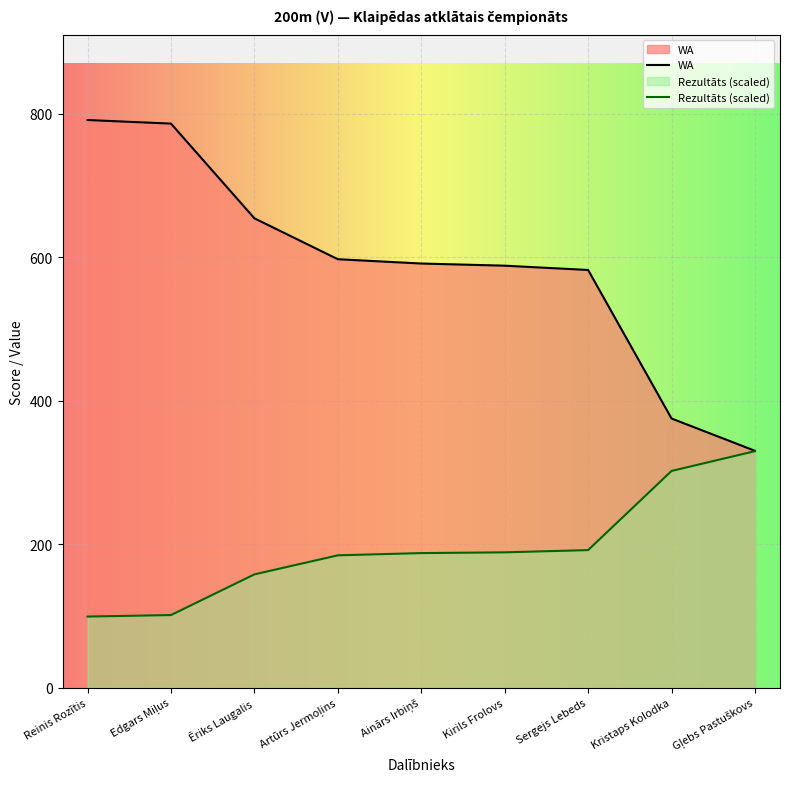

True or false: Rezultāts (scaled) and WA intersect in this chart.

False